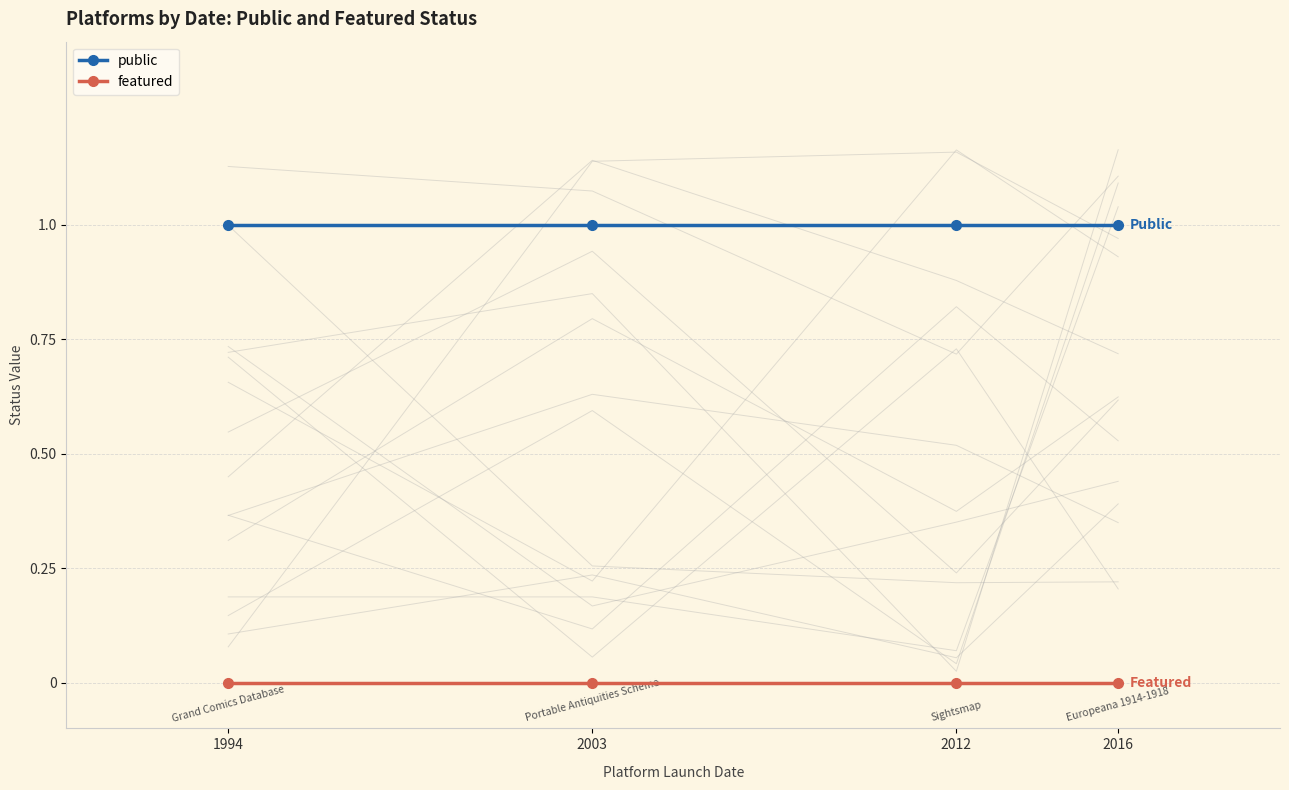

At which label does featured reach its peak?

1994